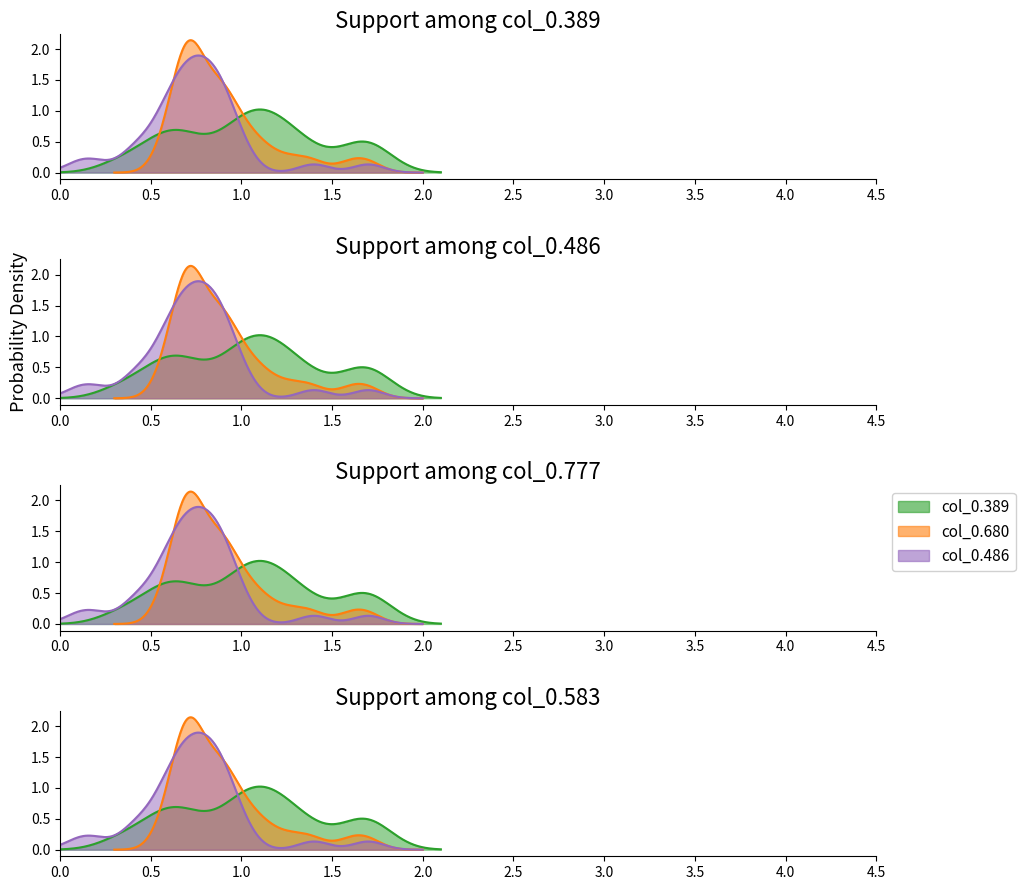

Which series ends up on top after the final intersection of 0.680 and 0.389?

0.389